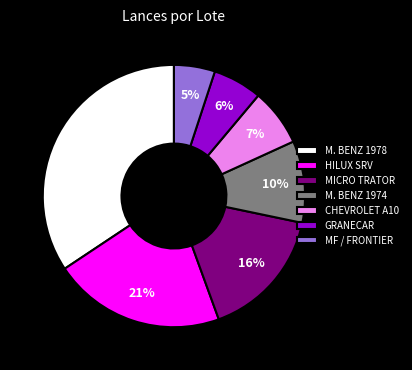

What percentage is the MICRO TRATOR slice, to the nearest percent?

16%